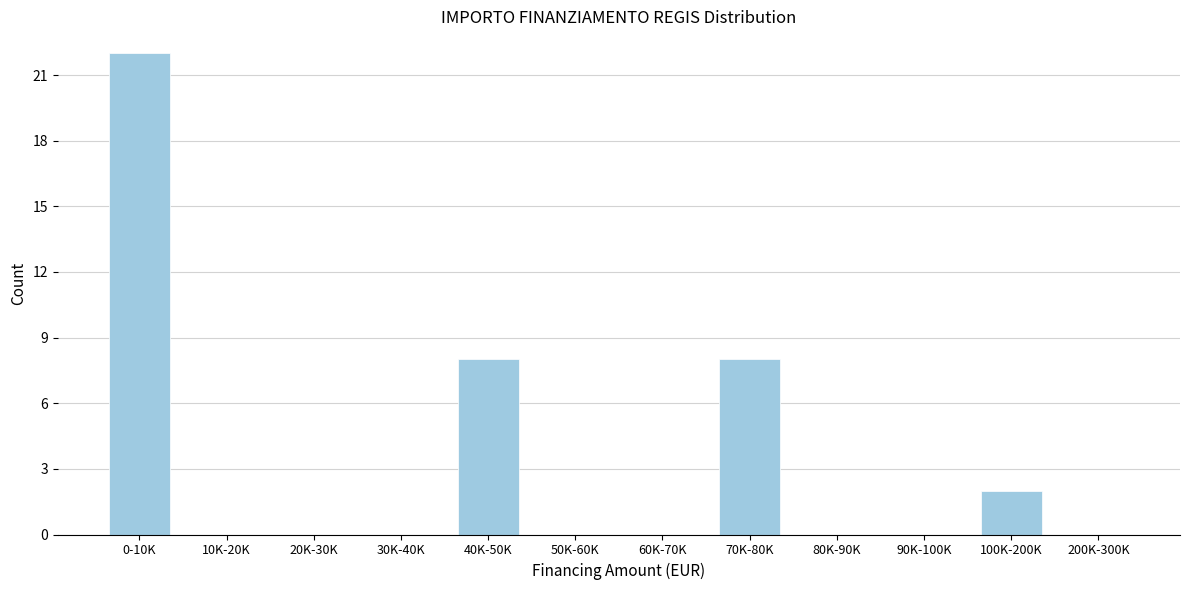

Reading left to right, what are all the values shown in this chart?

0-10K=22	10K-20K=0	20K-30K=0	30K-40K=0	40K-50K=8	50K-60K=0	60K-70K=0	70K-80K=8	80K-90K=0	90K-100K=0	100K-200K=2	200K-300K=0